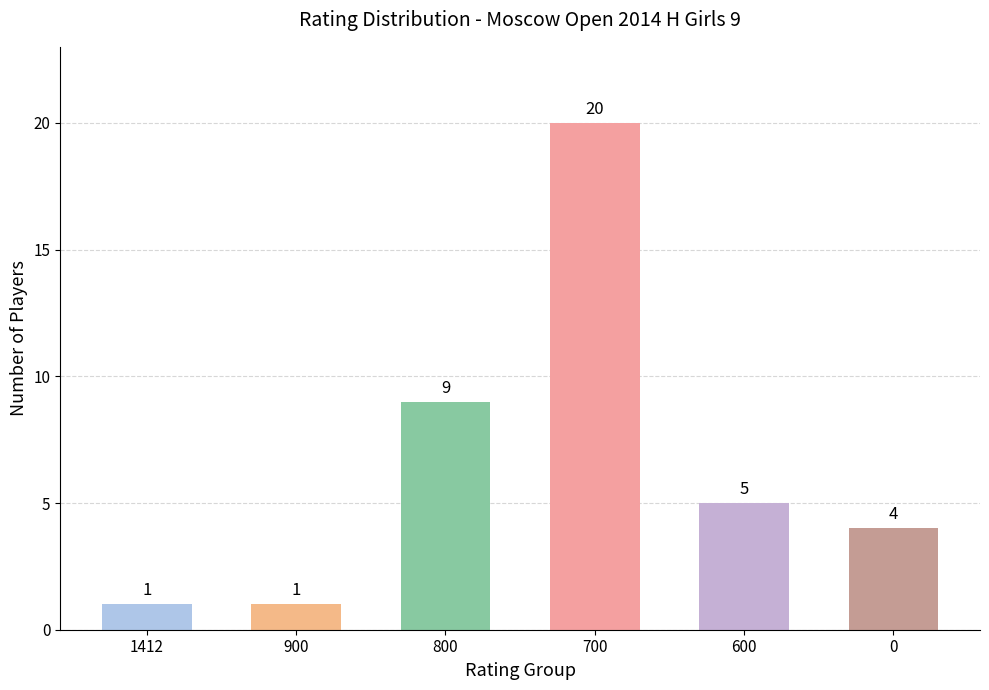

What is the difference between the maximum and second lowest values?

19